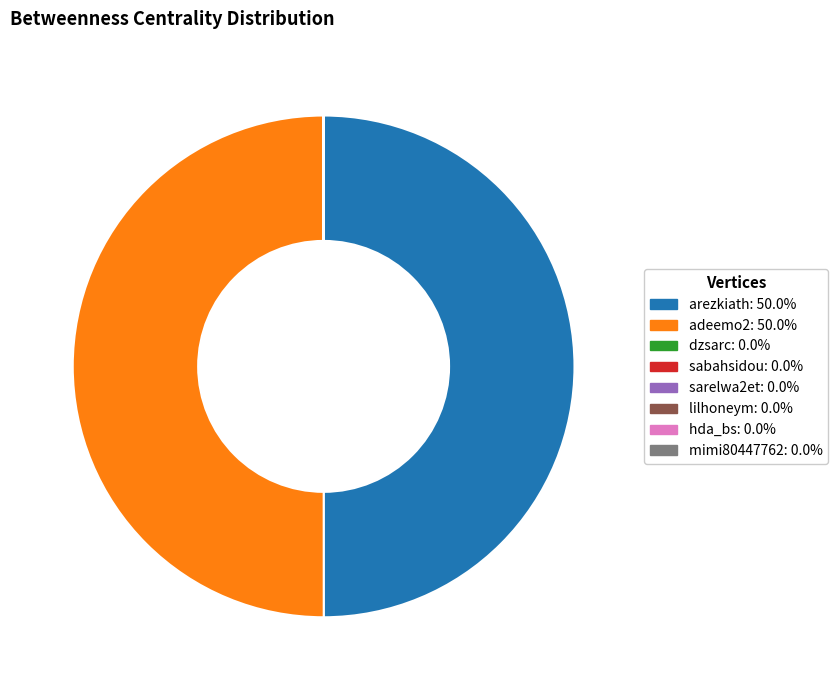

Which slice is the largest?

arezkiath